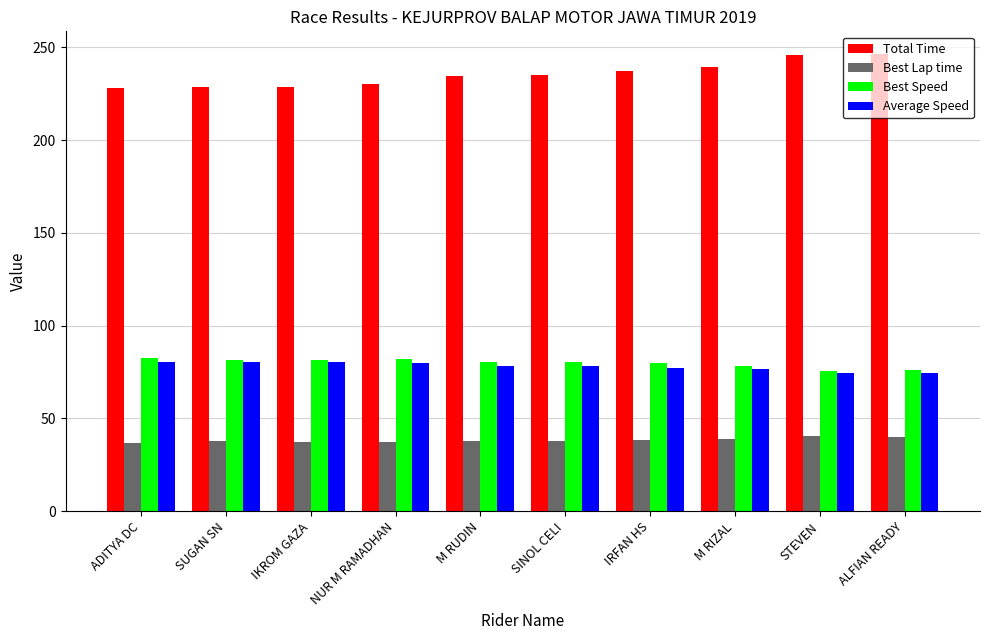

Is it true that Best Lap time equals 65.7 at NUR M RAMADHAN?

False